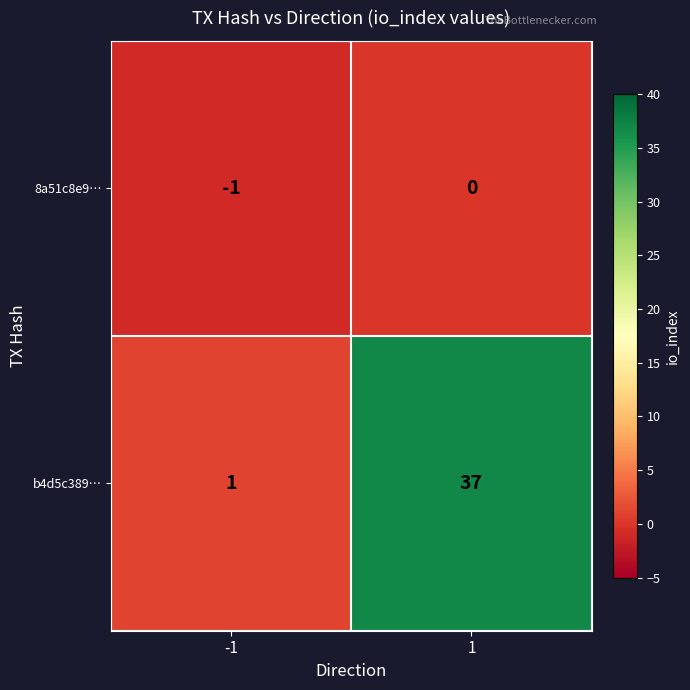

What is the difference between the b4d5c389… values at 1 and -1?

36